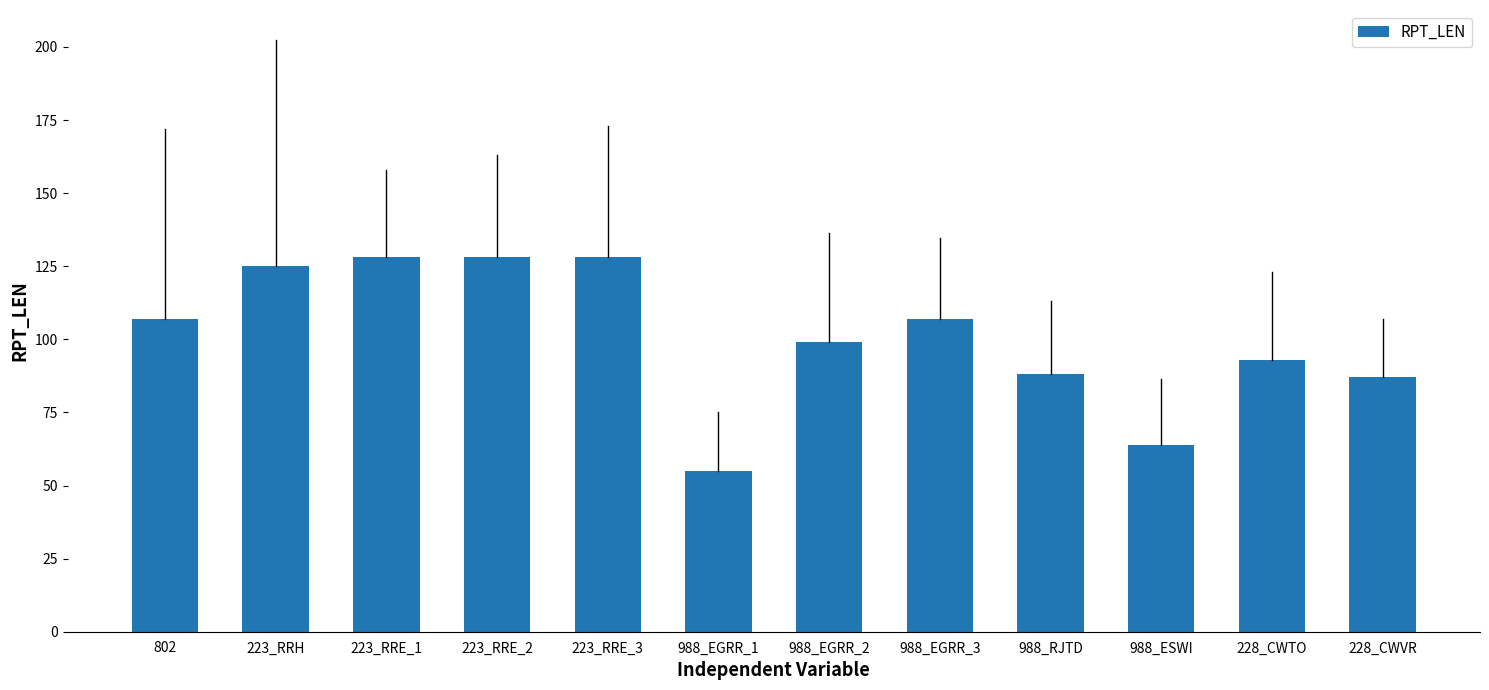

The value at 223_RRE_1 is 128. True or false?

True